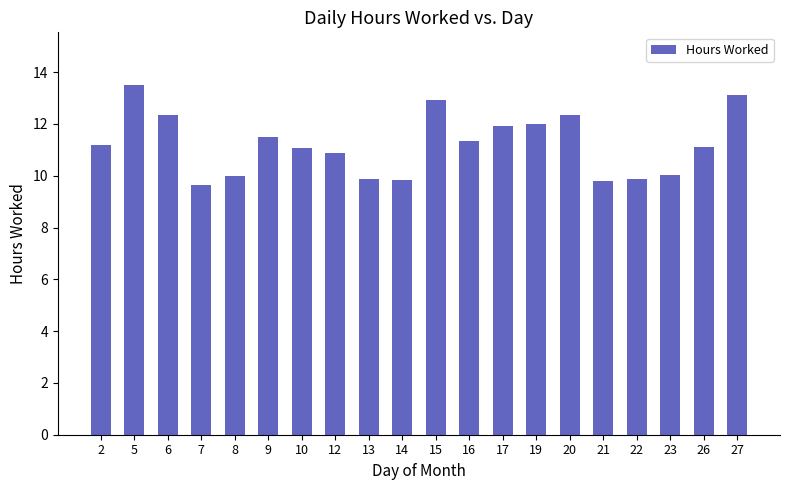

What is the difference between the values at 26 and 8?

1.1